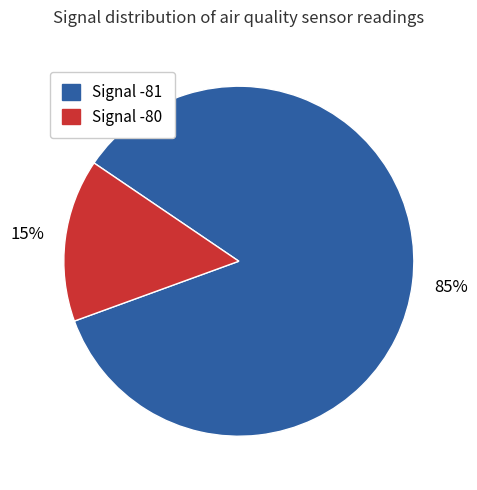

Count the number of slices in the pie.

2